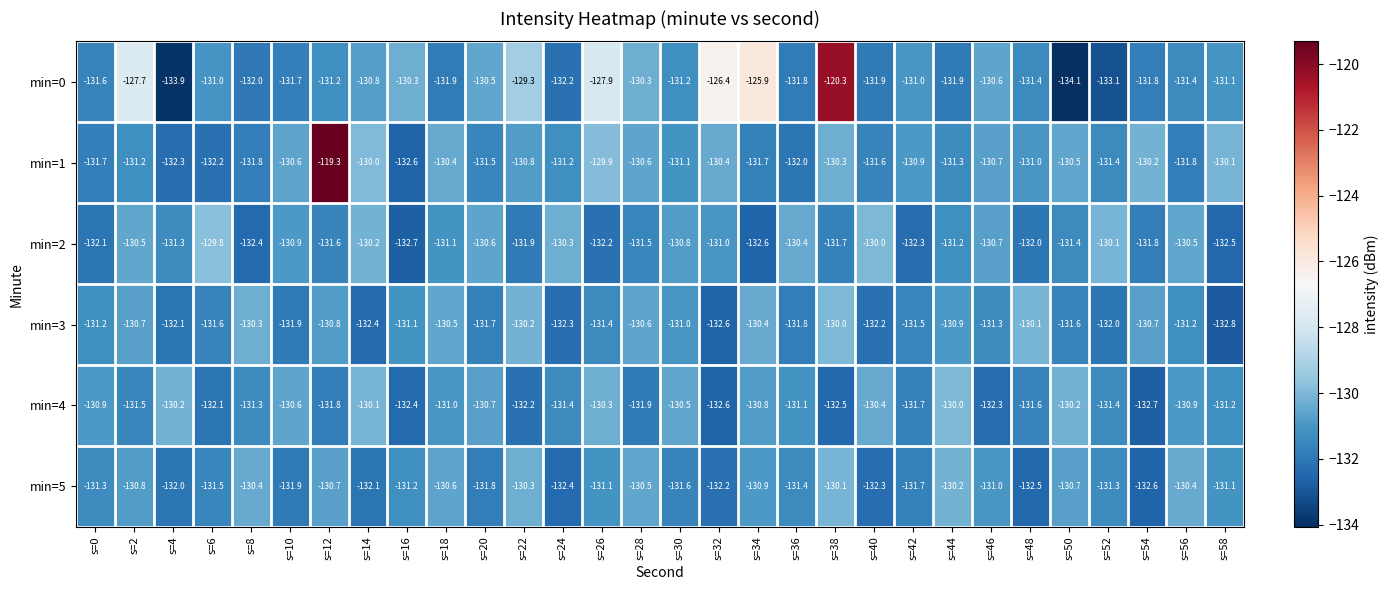

What is the average value of the min=1 series?

-130.7